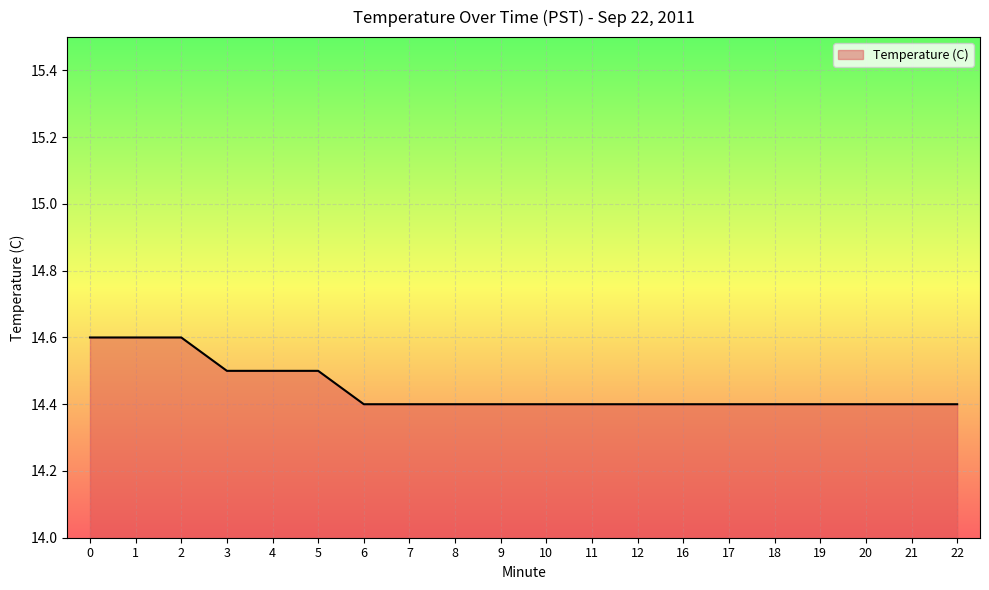

Approximately how many times larger is the value at 19 compared to 18?

1.0